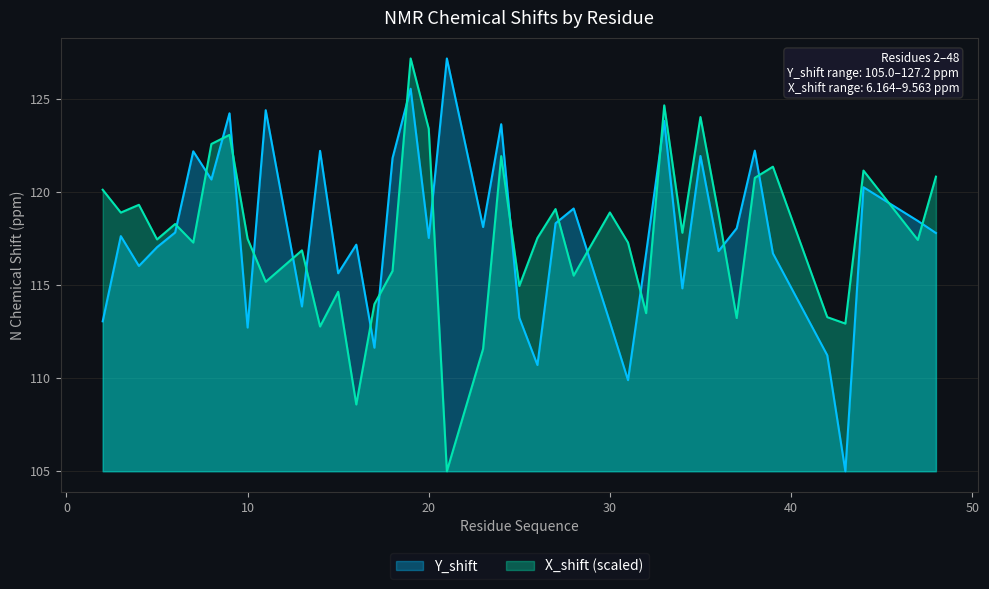

What is the value of the X_shift point at the 3rd from the left?

119.3